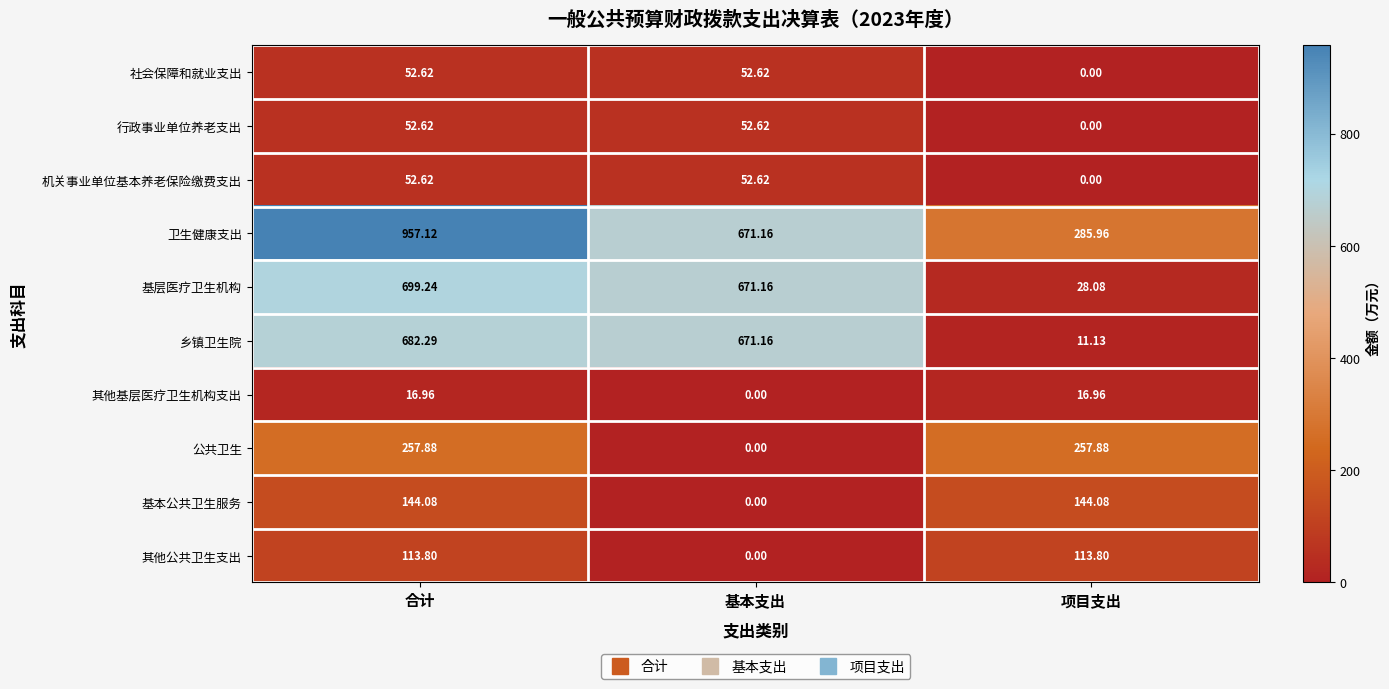

Between 基本支出 and 项目支出, which series saw the biggest shift?

乡镇卫生院